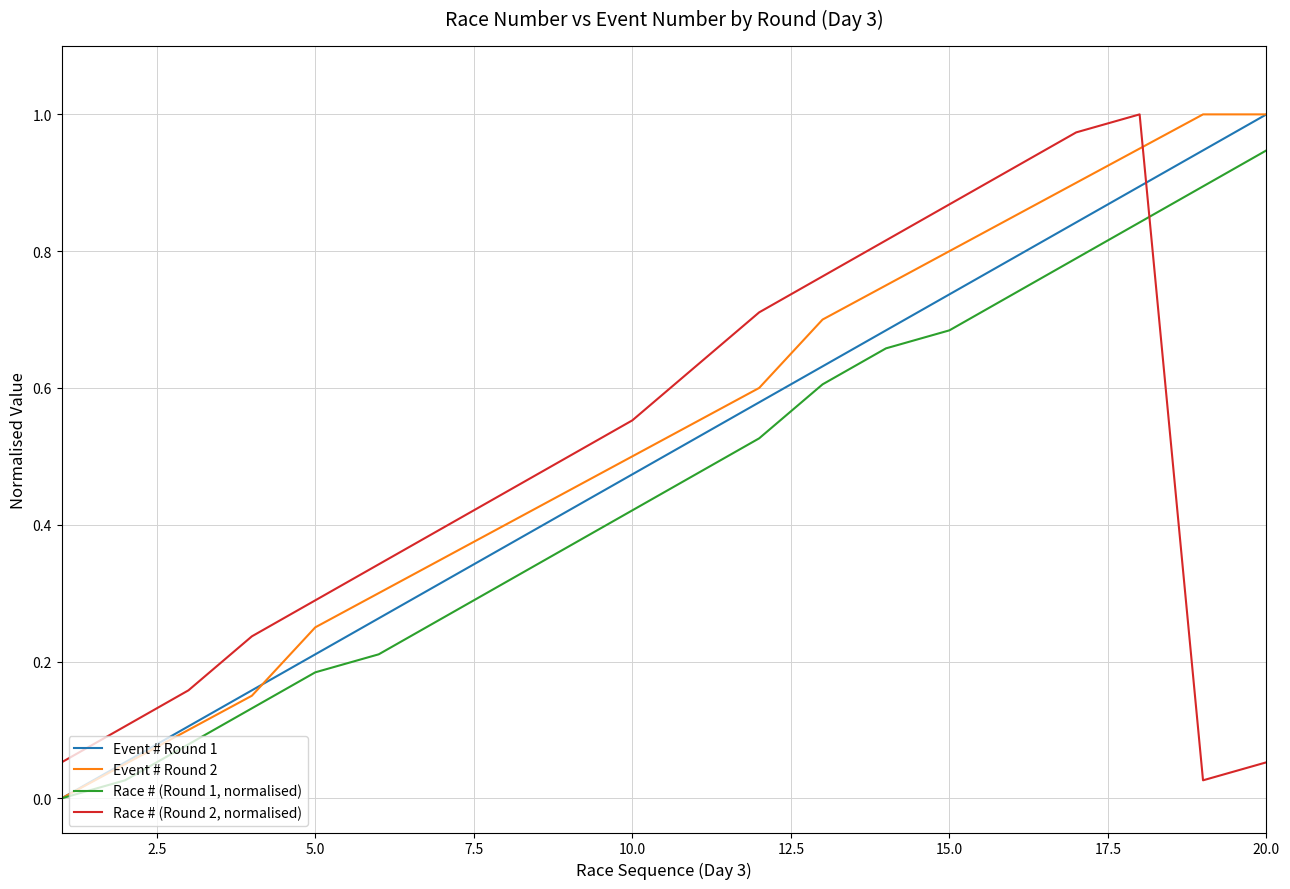

True or false: Race # (Round 1, normalised) has more than 2 points higher than both neighbors.

False